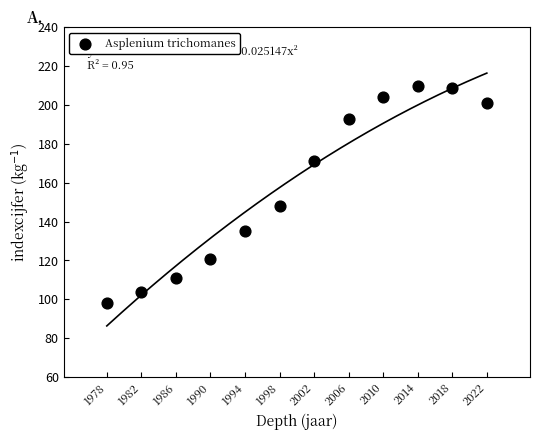

What Y value in the scatter plot is closest to 154?

148